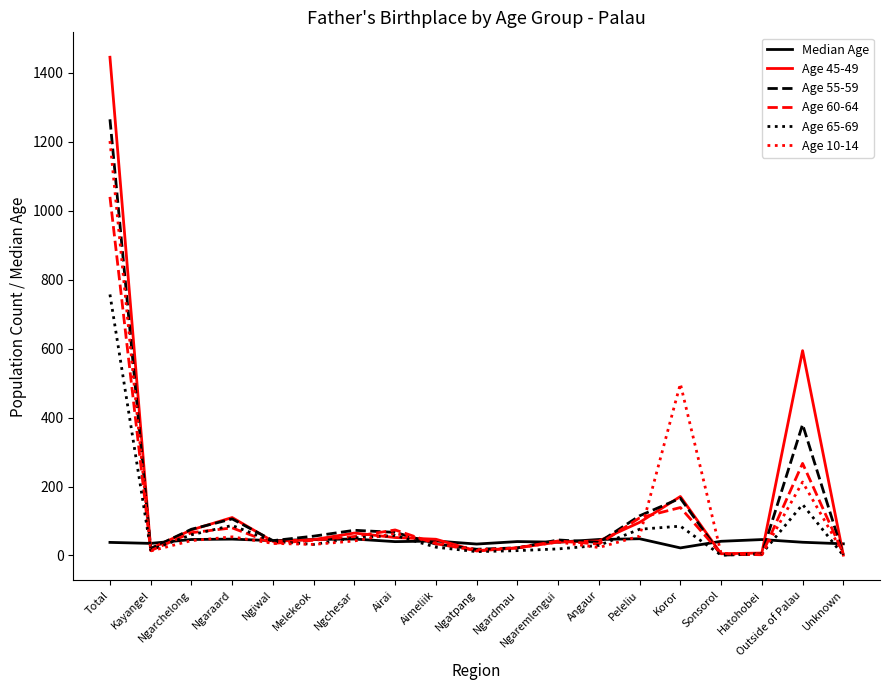

What is the difference between the highest and lowest values at Outside of Palau?

555.7